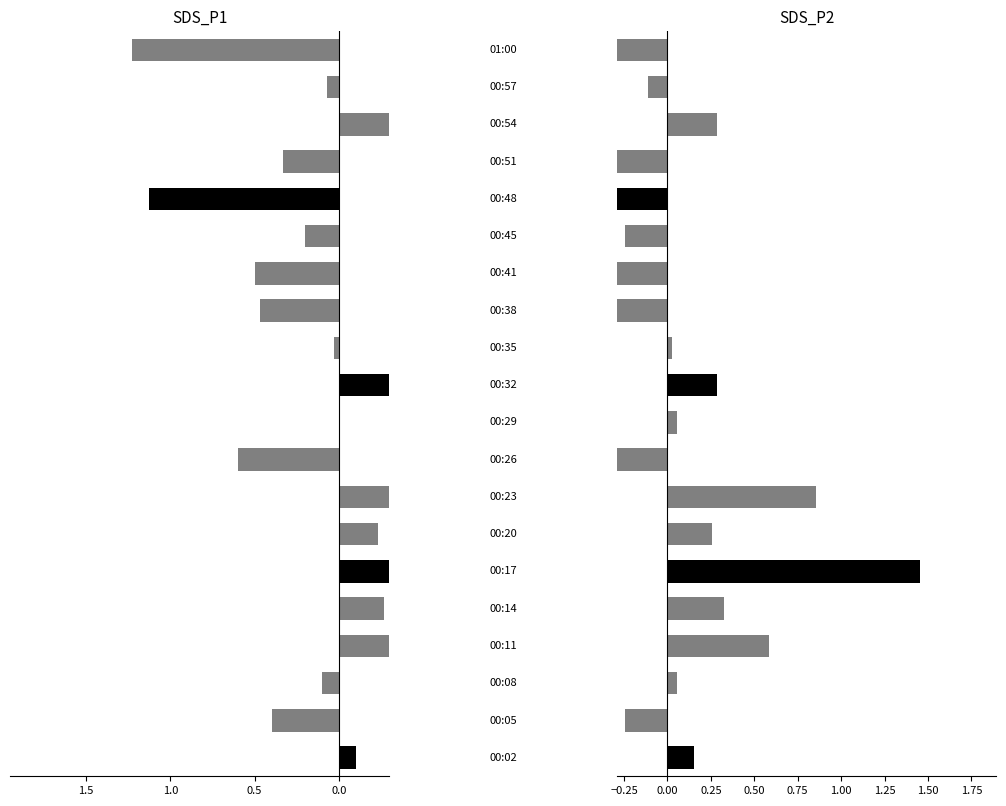

At 16, list the series in order from largest to smallest.

SDS_P1, SDS_P2